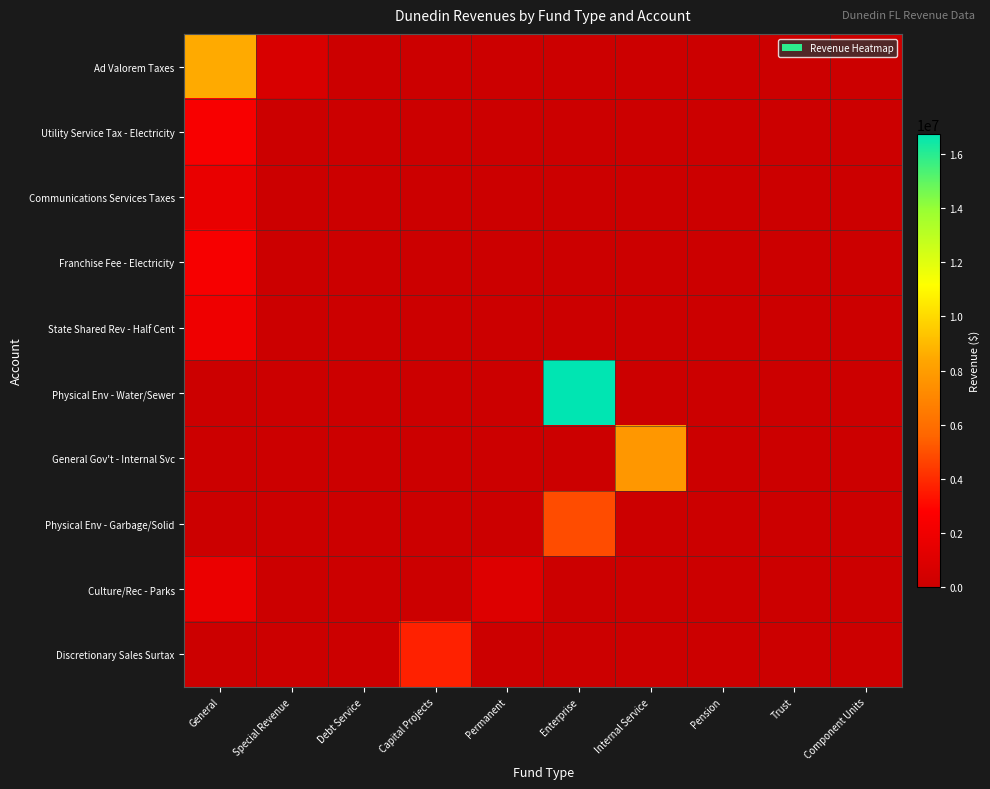

Reading left to right, transcribe all the data shown in this chart.

Ad Valorem Taxes: General=8514360	Special Revenue=697998	Debt Service=0	Capital Projects=0	Permanent=0	Enterprise=0	Internal Service=0	Pension=0	Trust=0	Component Units=0
Utility Service Tax - Electricity: General=2481842	Special Revenue=0	Debt Service=0	Capital Projects=0	Permanent=0	Enterprise=0	Internal Service=0	Pension=0	Trust=0	Component Units=0
Communications Services Taxes: General=1648946	Special Revenue=0	Debt Service=0	Capital Projects=0	Permanent=0	Enterprise=0	Internal Service=0	Pension=0	Trust=0	Component Units=0
Franchise Fee - Electricity: General=2399525	Special Revenue=0	Debt Service=0	Capital Projects=0	Permanent=0	Enterprise=0	Internal Service=0	Pension=0	Trust=0	Component Units=0
State Shared Rev - Half Cent: General=1983182	Special Revenue=0	Debt Service=0	Capital Projects=0	Permanent=0	Enterprise=0	Internal Service=0	Pension=0	Trust=0	Component Units=0
Physical Env - Water/Sewer: General=0	Special Revenue=0	Debt Service=0	Capital Projects=0	Permanent=0	Enterprise=16744412	Internal Service=0	Pension=0	Trust=0	Component Units=0
General Gov't - Internal Svc: General=0	Special Revenue=0	Debt Service=0	Capital Projects=0	Permanent=0	Enterprise=0	Internal Service=7778003	Pension=0	Trust=0	Component Units=0
Physical Env - Garbage/Solid: General=0	Special Revenue=0	Debt Service=0	Capital Projects=0	Permanent=0	Enterprise=4905583	Internal Service=0	Pension=0	Trust=0	Component Units=0
Culture/Rec - Parks: General=1726127	Special Revenue=0	Debt Service=0	Capital Projects=0	Permanent=970550	Enterprise=0	Internal Service=0	Pension=0	Trust=0	Component Units=0
Discretionary Sales Surtax: General=0	Special Revenue=0	Debt Service=0	Capital Projects=3708123	Permanent=0	Enterprise=0	Internal Service=0	Pension=0	Trust=0	Component Units=0